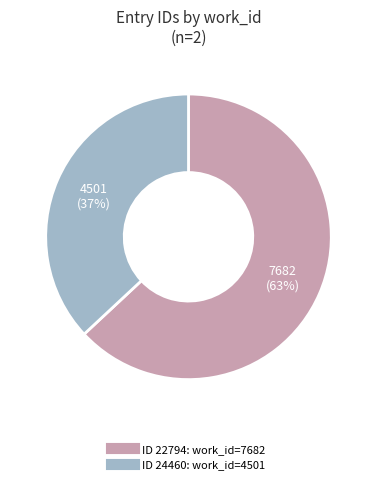

Is there a majority slice in this chart?

Yes